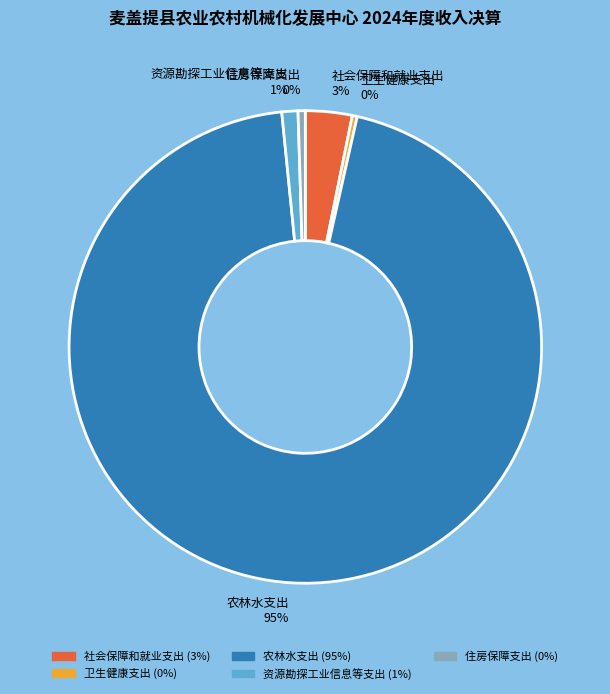

What is the largest slice in the pie chart?

农林水支出